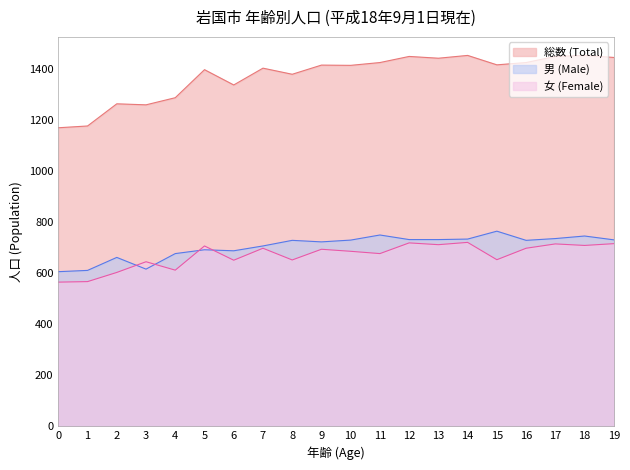

What is the minimum value for 女 (Female)?

565